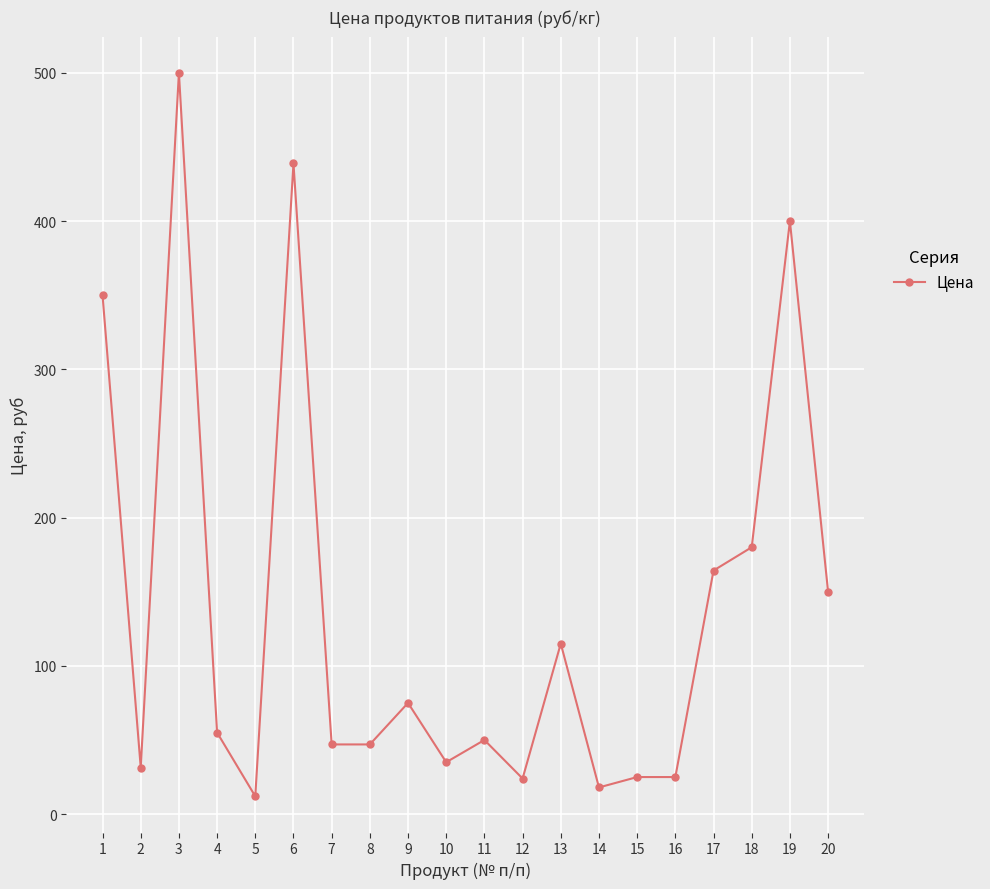

Read the value at 12.

24.0